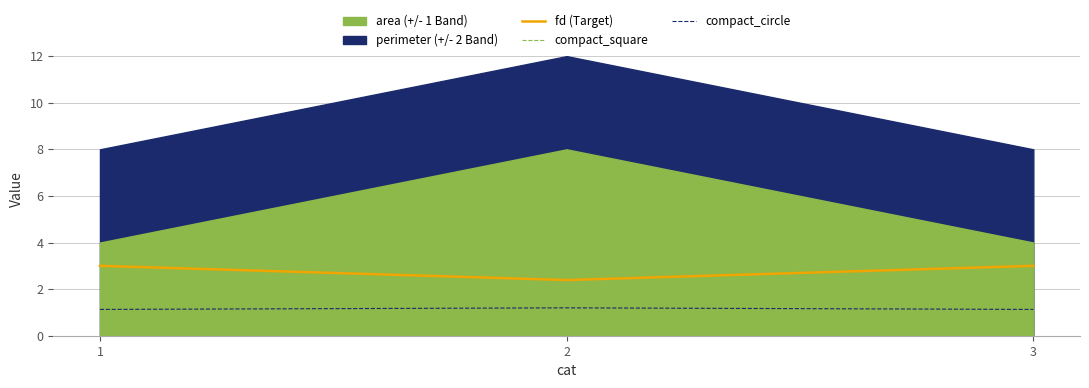

Reading right to left, extract all data points from this chart.

fd: 3=3.0	2=2.4	1=3.0
compact_square: 3=1.0	2=0.9	1=1.0
compact_circle: 3=1.1	2=1.2	1=1.1